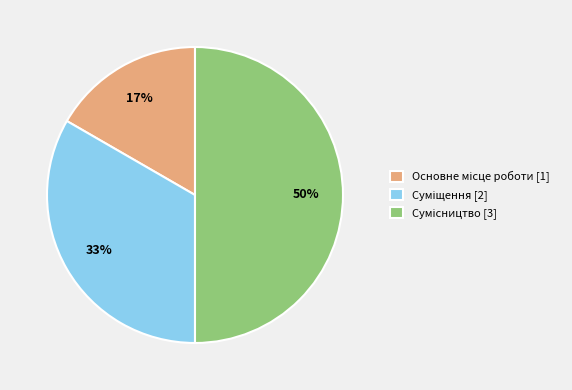

To the nearest percent, what is the difference between the largest and smallest slice percentages?

33%